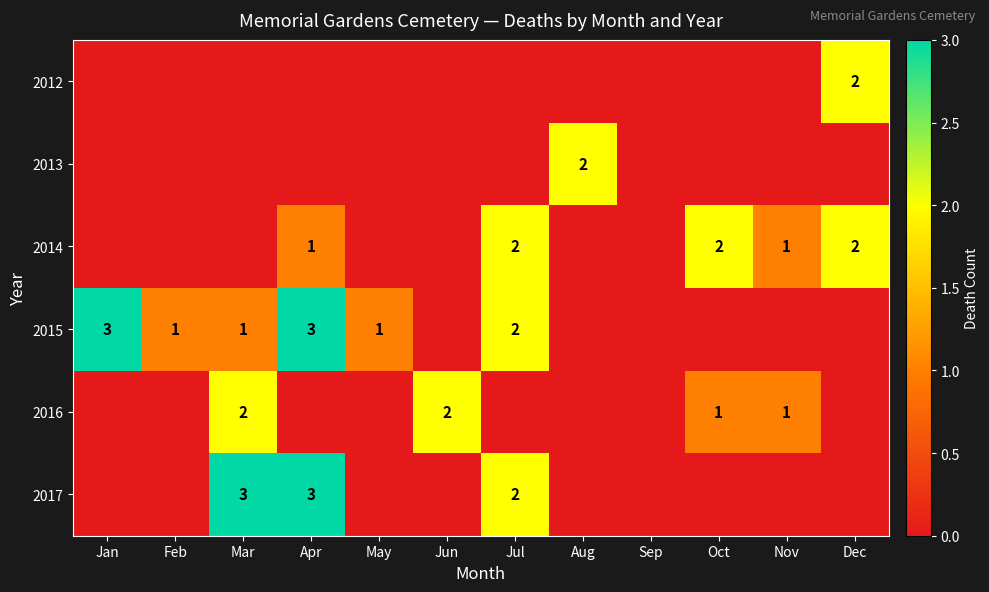

The value of 2017 at Jul is 3. True or false?

False